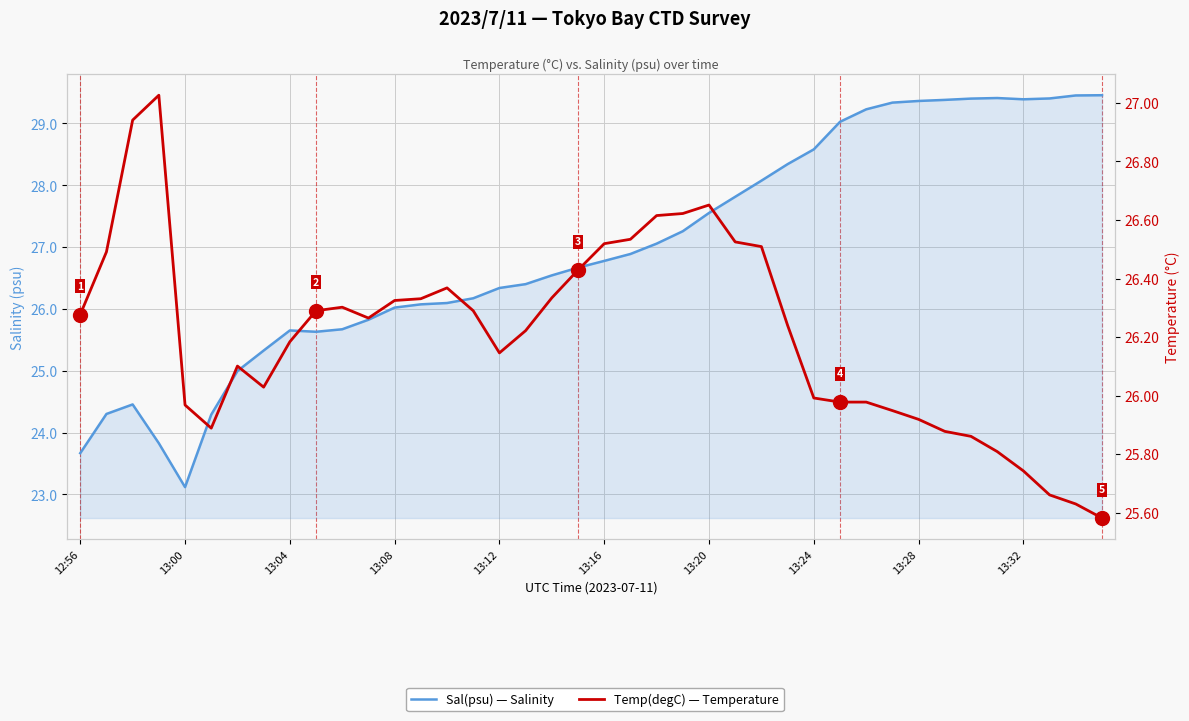

What is the sum of the Sal(psu) values at 13:32 and 24?

53.2